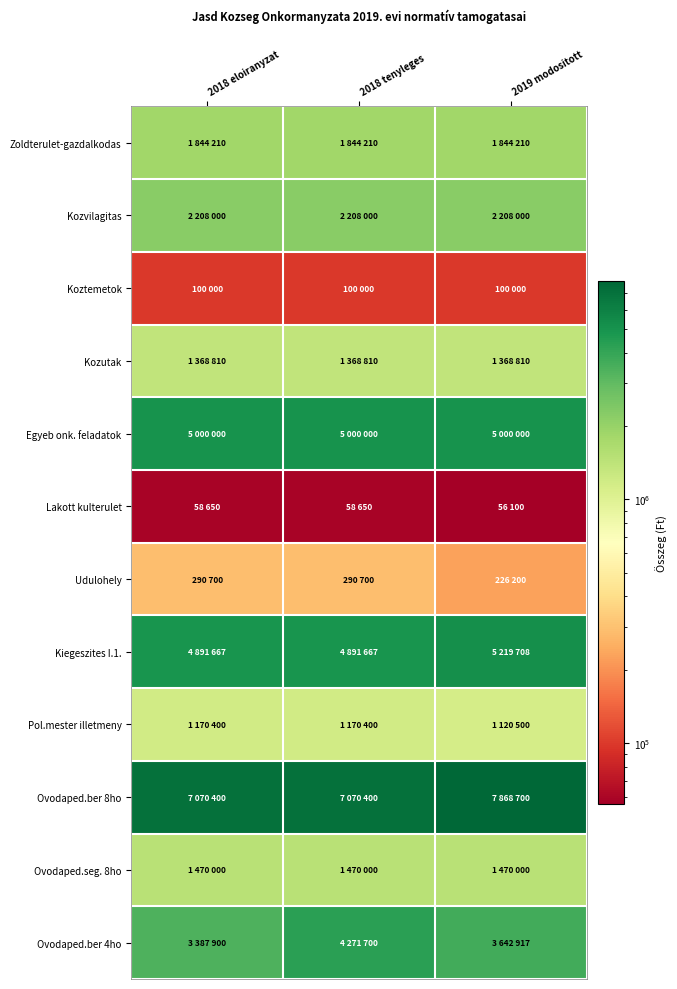

Which series has the largest total across all categories?

Ovodaped.ber 8ho